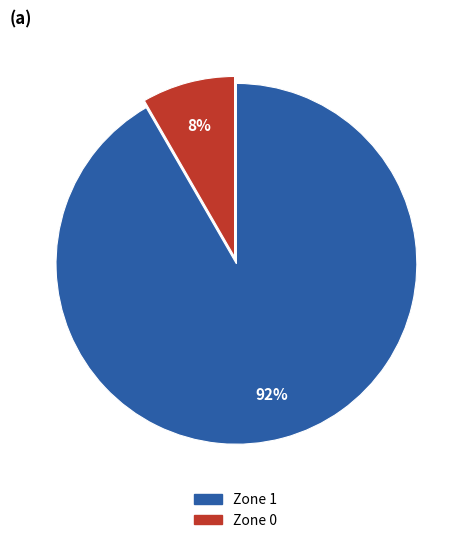

To the nearest percent, what is the average slice percentage?

50%